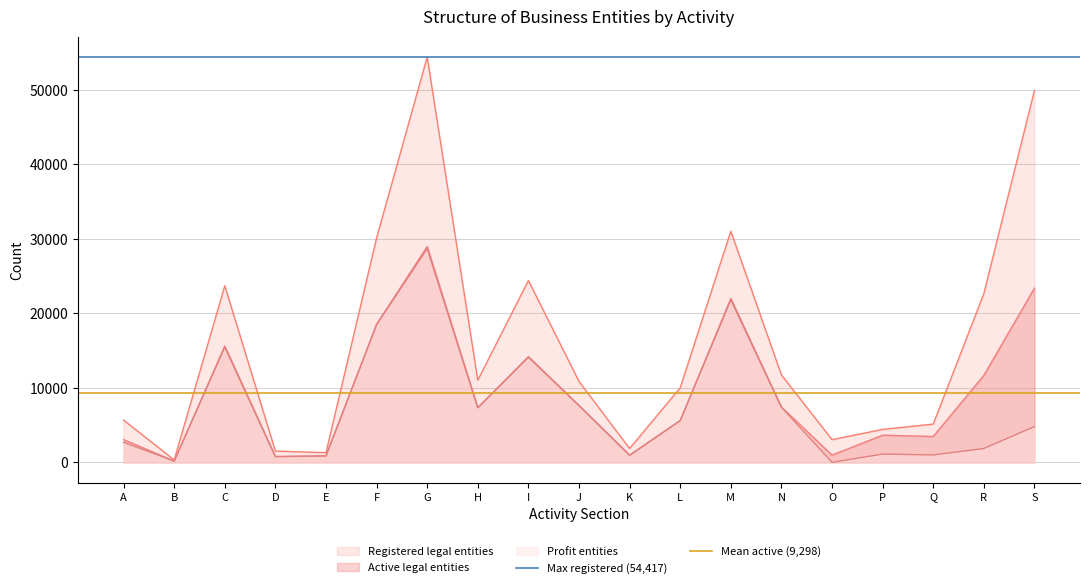

The Mean active (9,298) series shows 9298 at B. True or false?

True